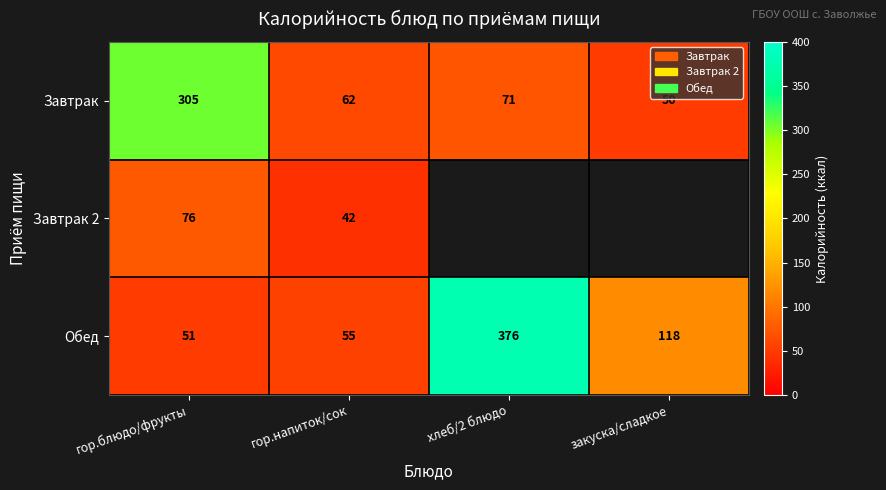

Where does the Обед series first go above 118?

хлеб/2 блюдо